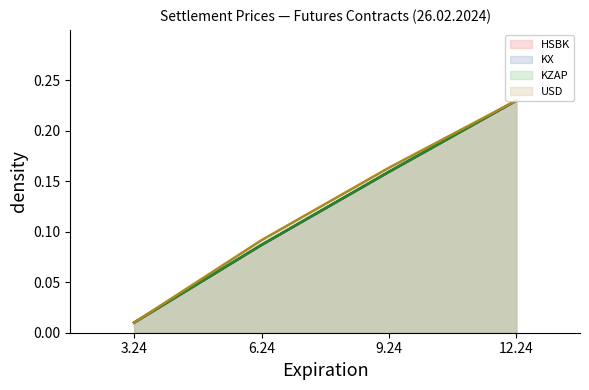

What is the sum of the HSBK values at 3.24 and 12.24?

0.2